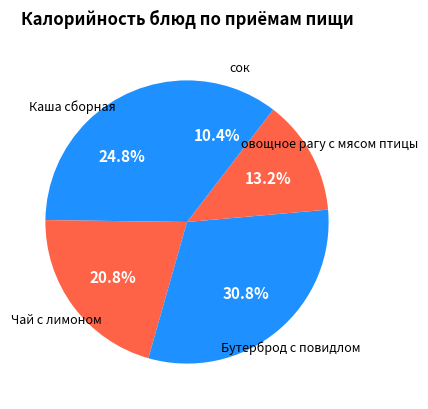

Rank the categories by value from highest to lowest.

Бутерброд с повидлом, Каша сборная, Чай с лимоном, овощное рагу с мясом птицы, сок